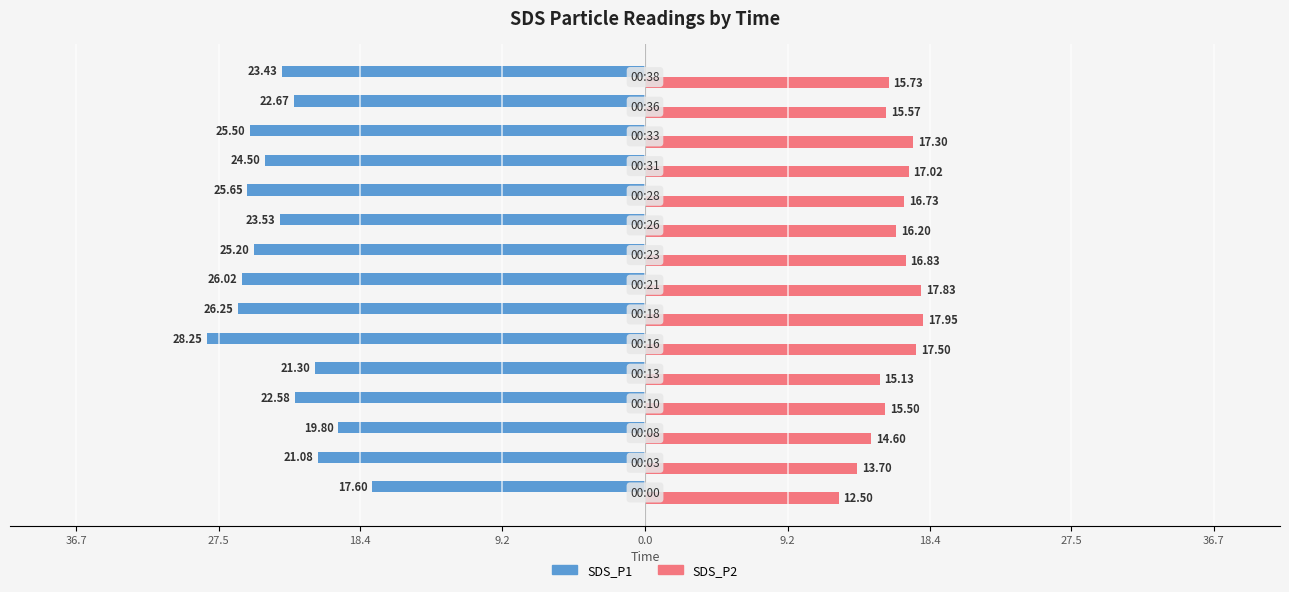

What are all the series names shown in the legend?

SDS_P1, SDS_P2